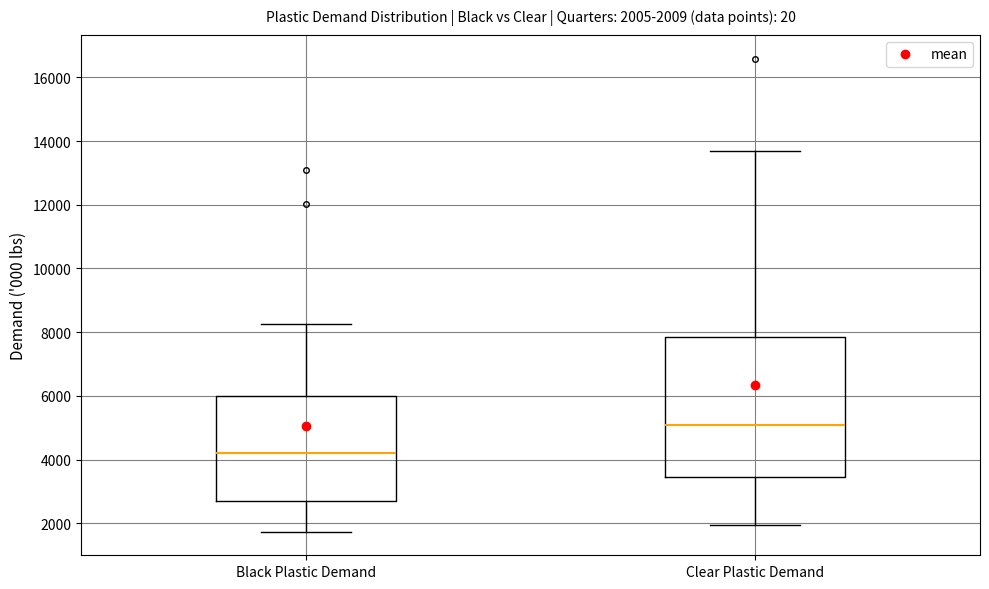

Which box's median line is the highest?

Clear Plastic Demand